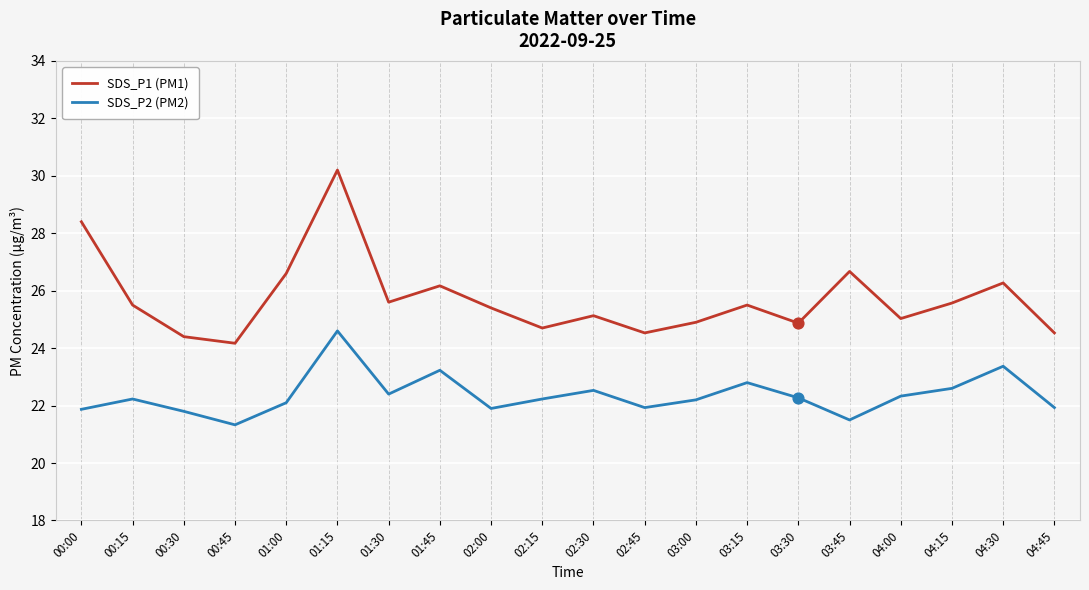

Which series has the widest spread of values?

SDS_P1 (PM1)